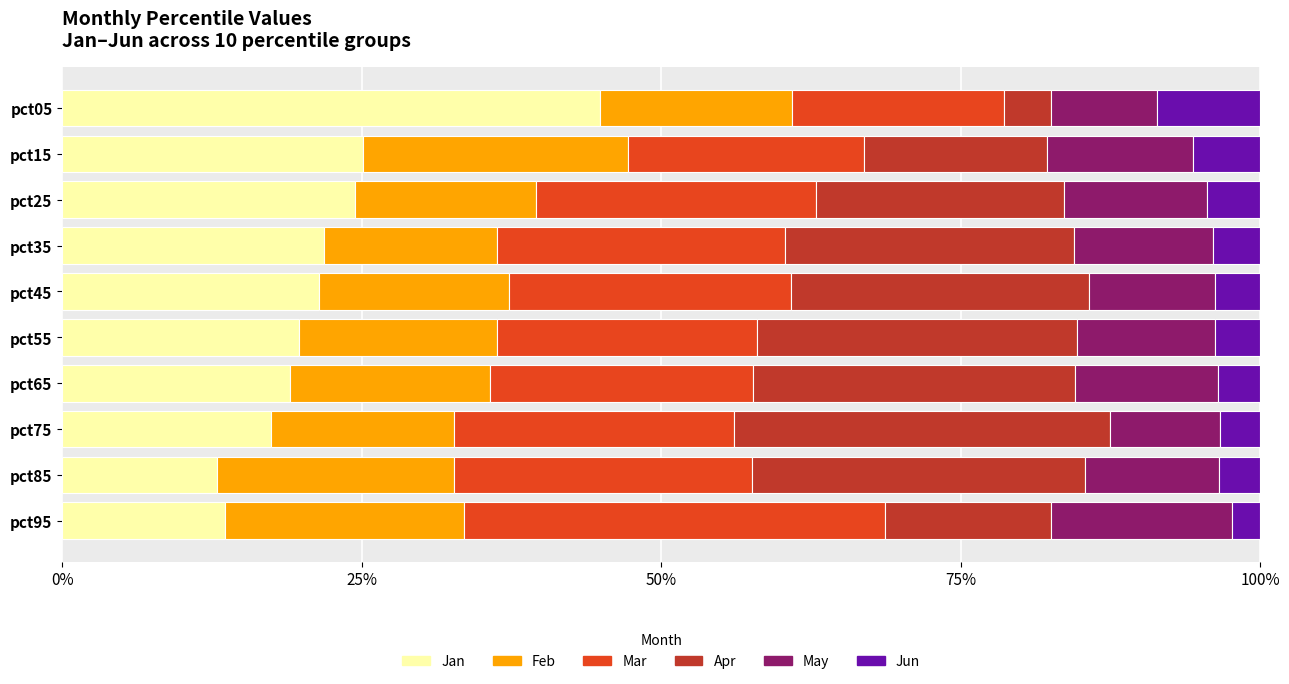

The Jan series shows 19.0 at pct65. True or false?

True